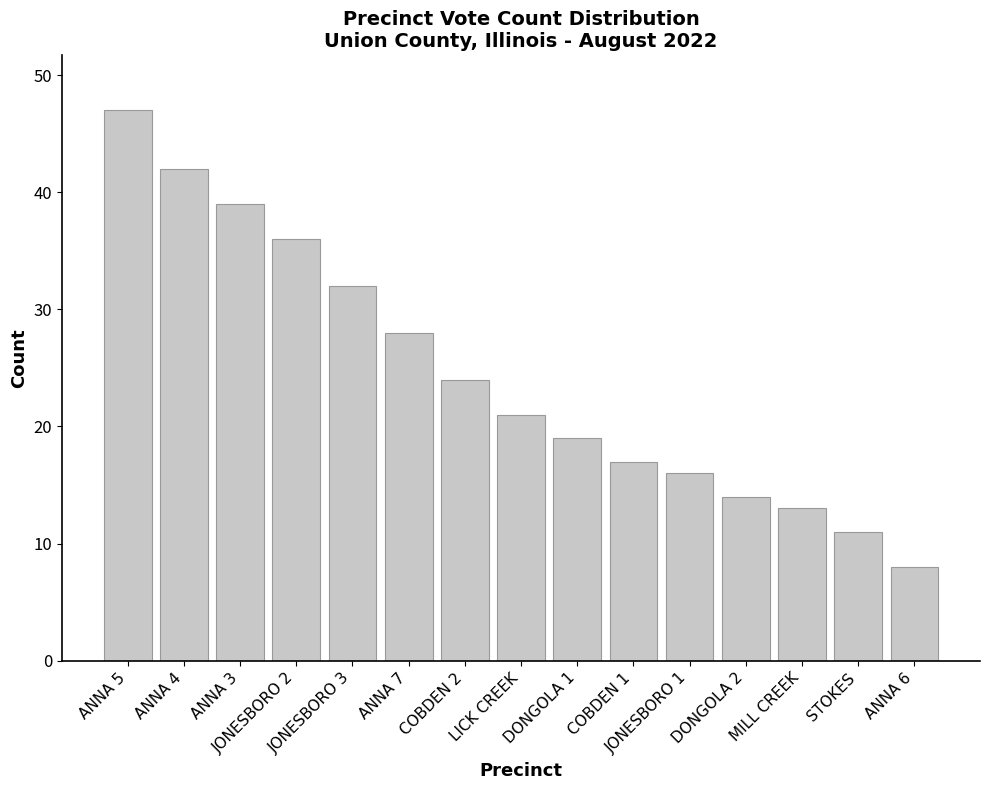

What is the greatest value displayed?

47